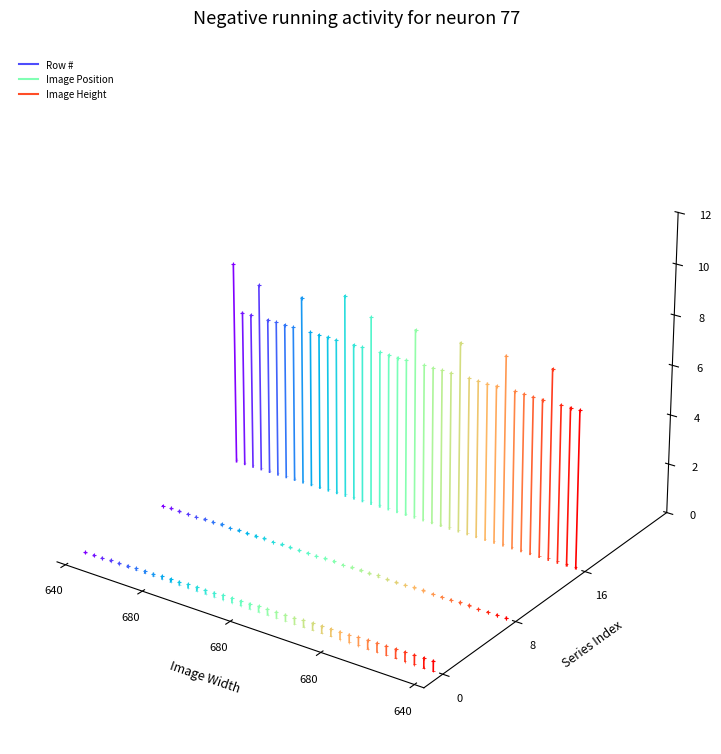

Which series has the largest Y range (max minus min)?

Image Height